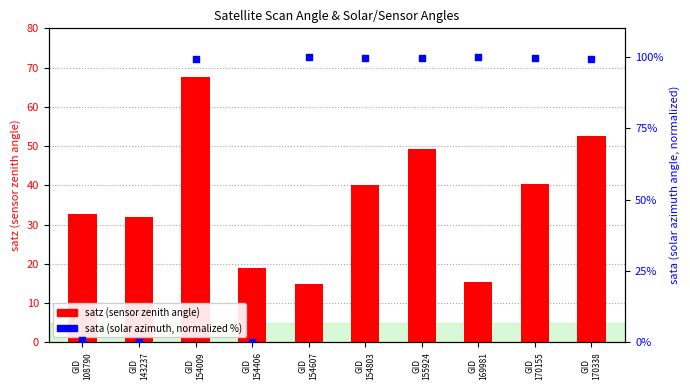

Which series contains the lowest Y value?

sata (solar azimuth, normalized %)